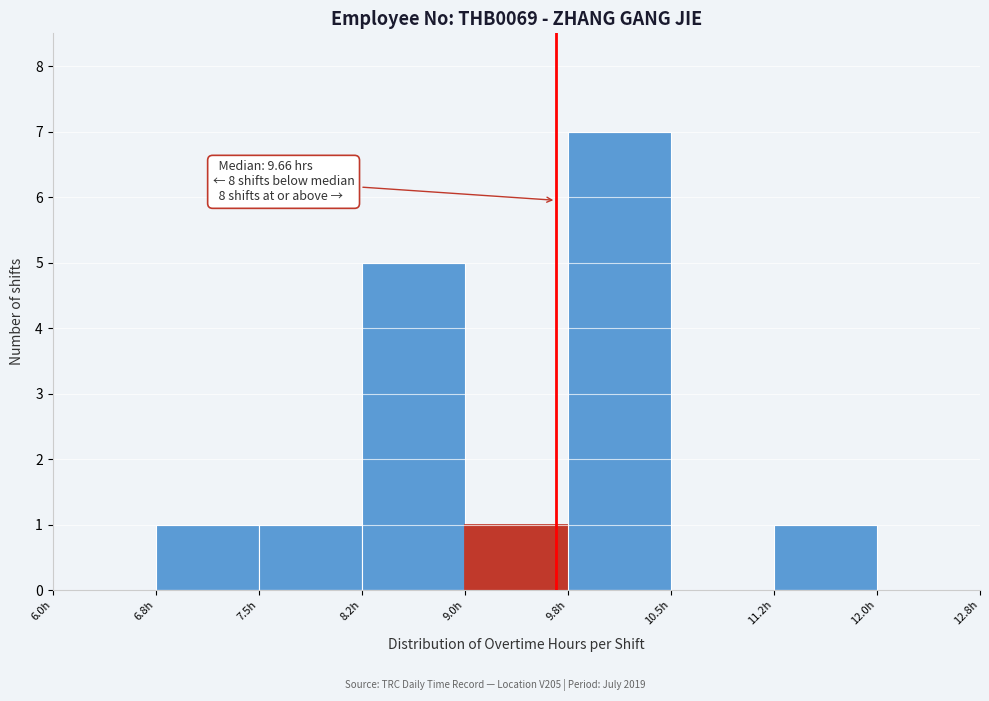

Which range on the x-axis has the tallest bar?

9.75 to 10.50